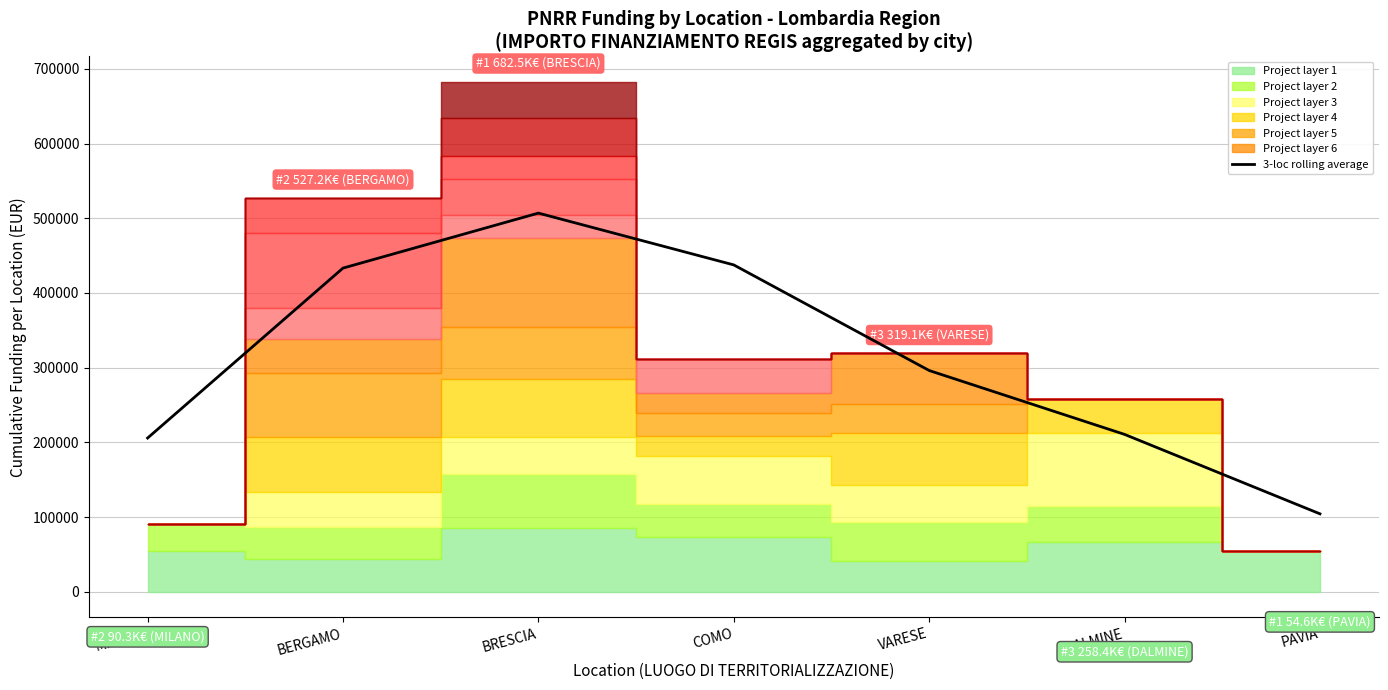

What is the value of the 1st point from the left?

205814.7